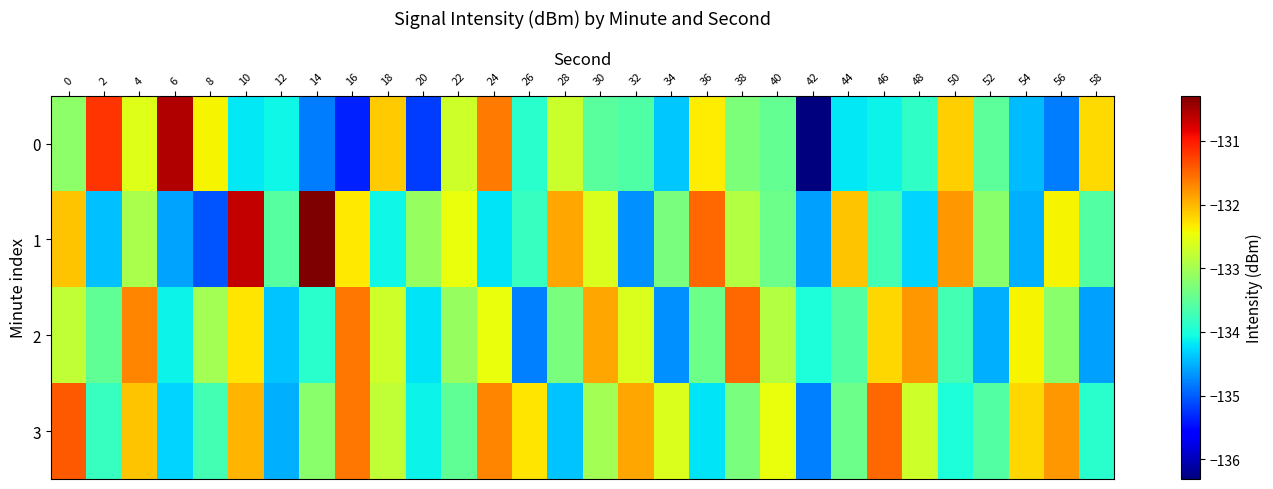

Rank the series at 58 from lowest to highest value.

row_2, row_3, row_1, row_0